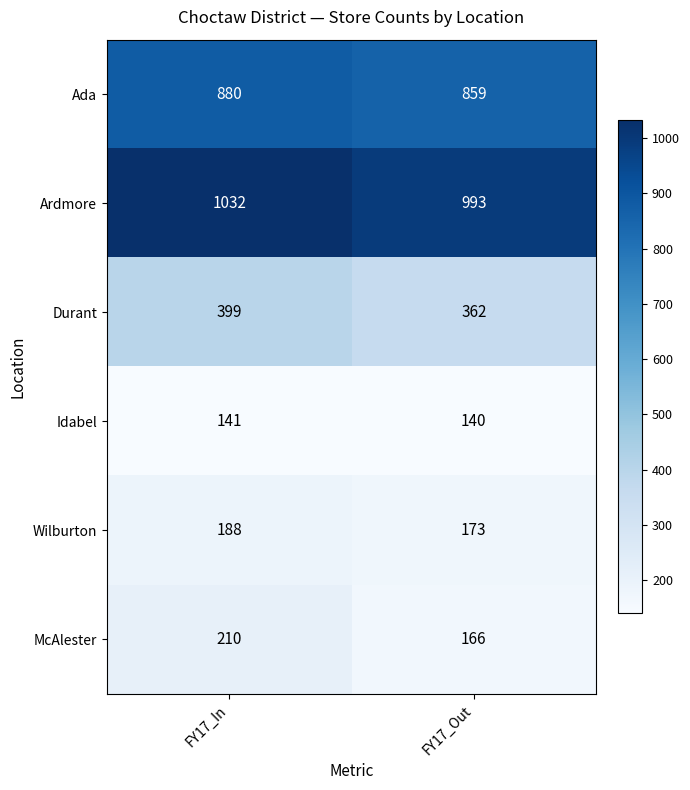

What is the maximum value for McAlester?

210